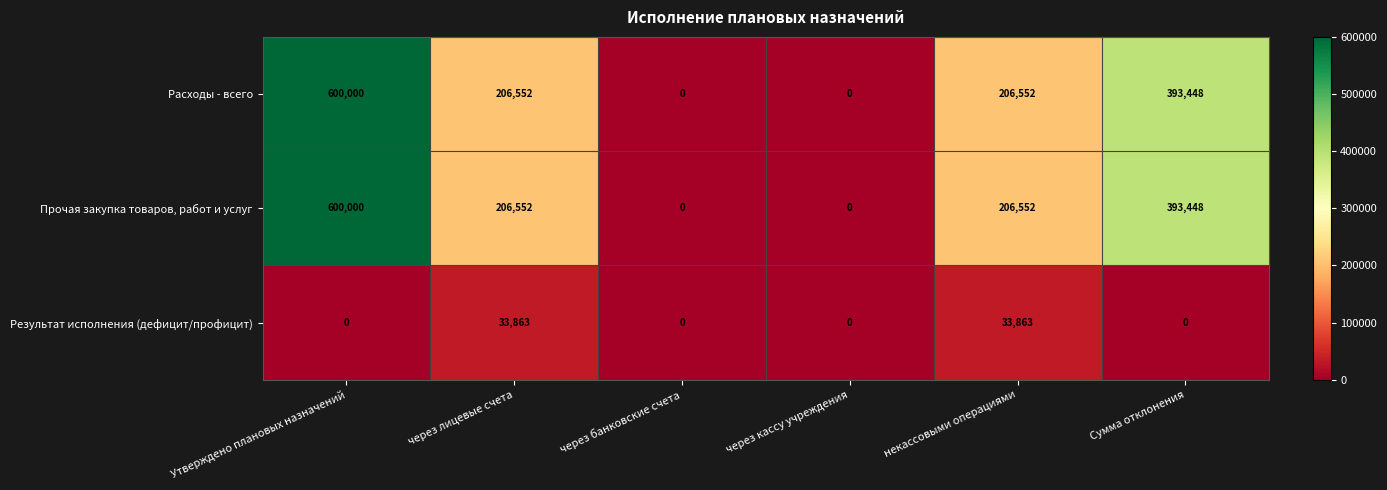

What is the spread (max minus min) of values at Утверждено плановых назначений?

600000